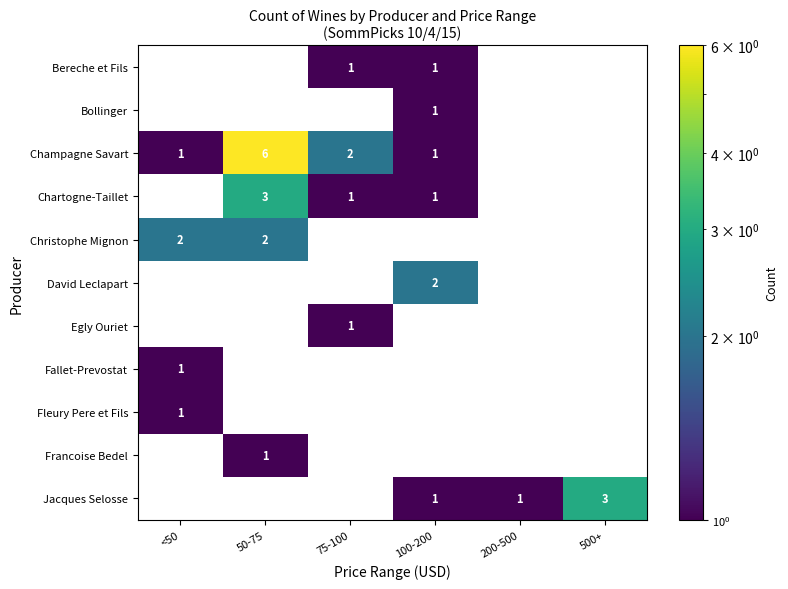

What is the approximate value of Bereche et Fils at 75-100?

1.0